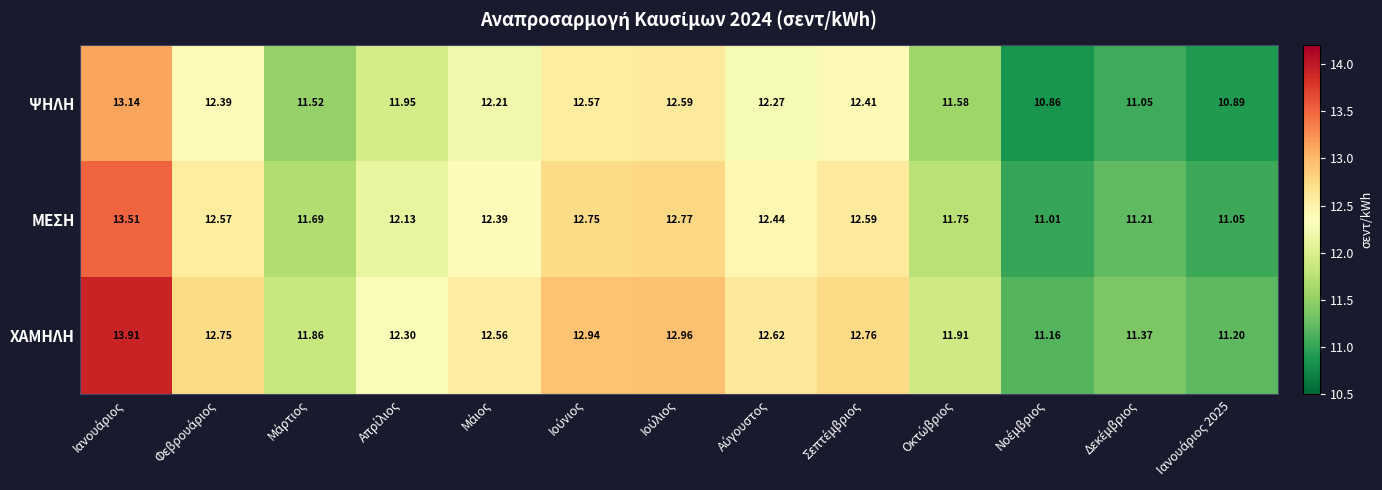

Which series has the largest total across all categories?

ΧΑΜΗΛΗ